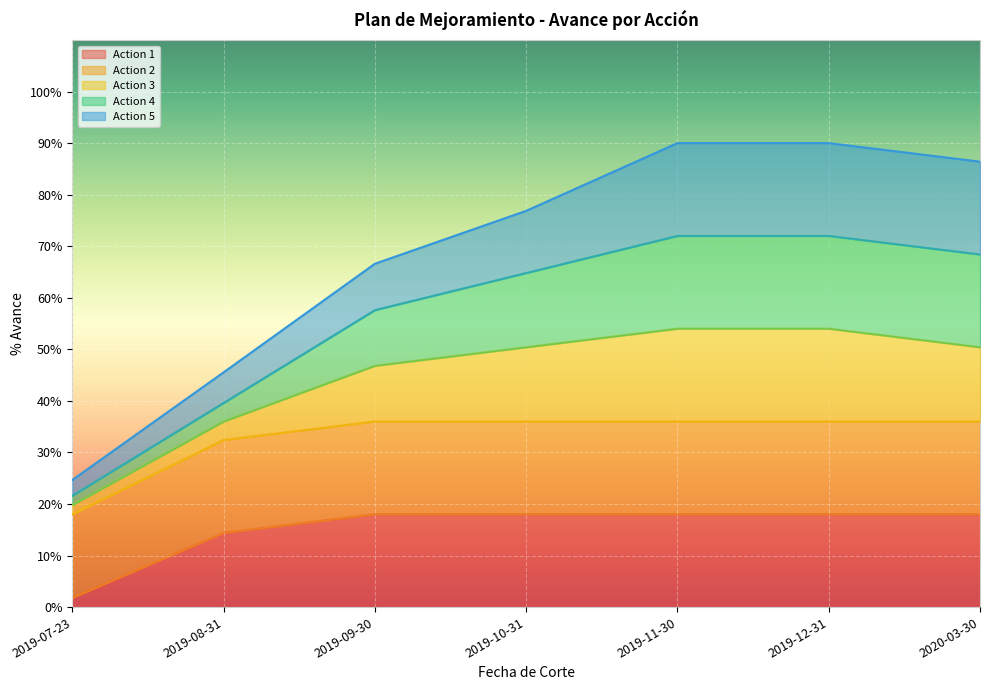

What is the smallest value displayed?

0.1